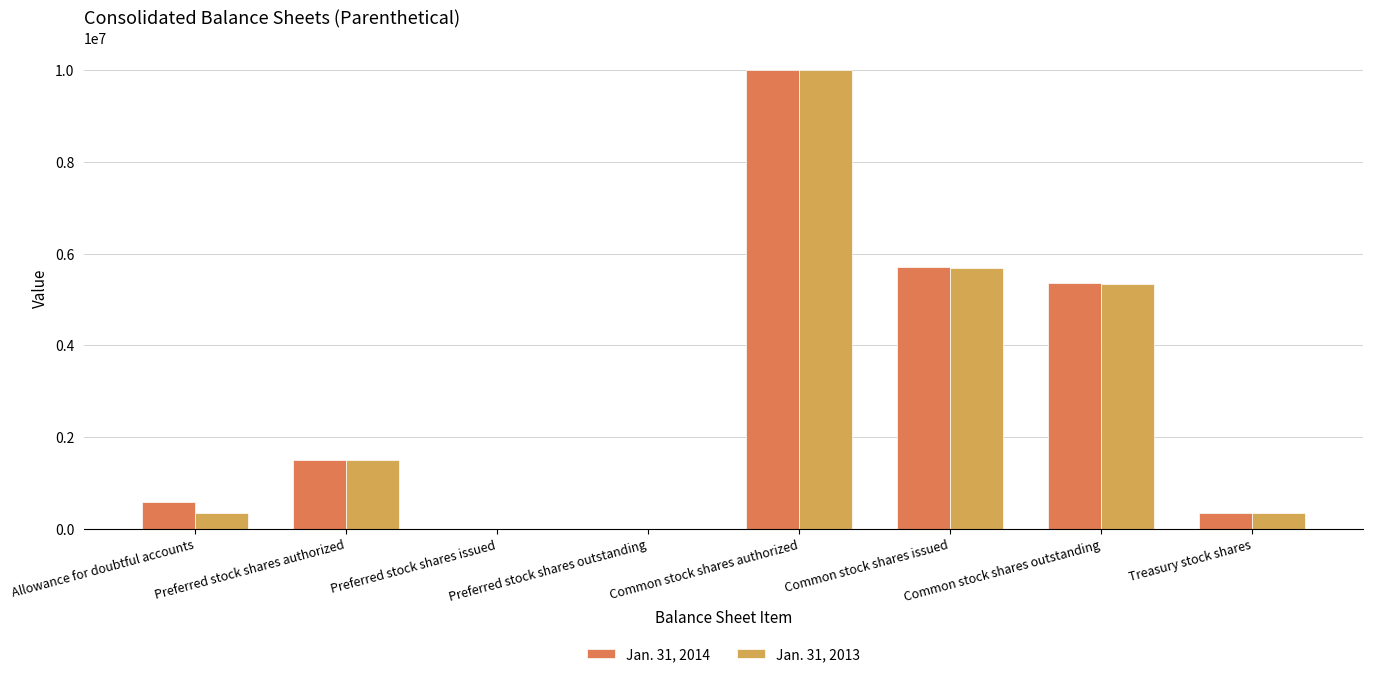

The value of Jan. 31, 2014 at Common stock shares issued is 5713180. True or false?

True